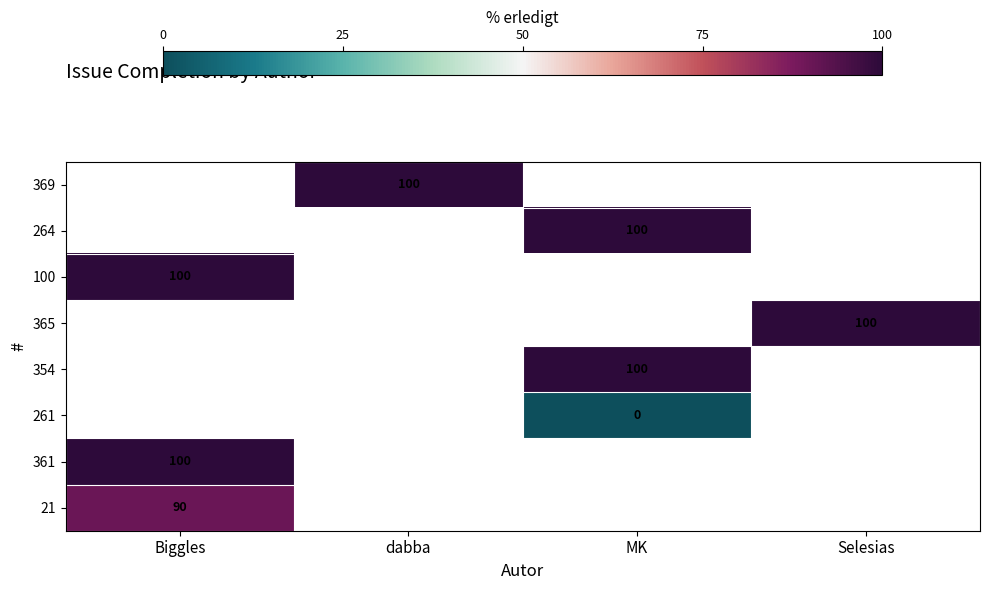

Which category has the highest value across all series?

dabba